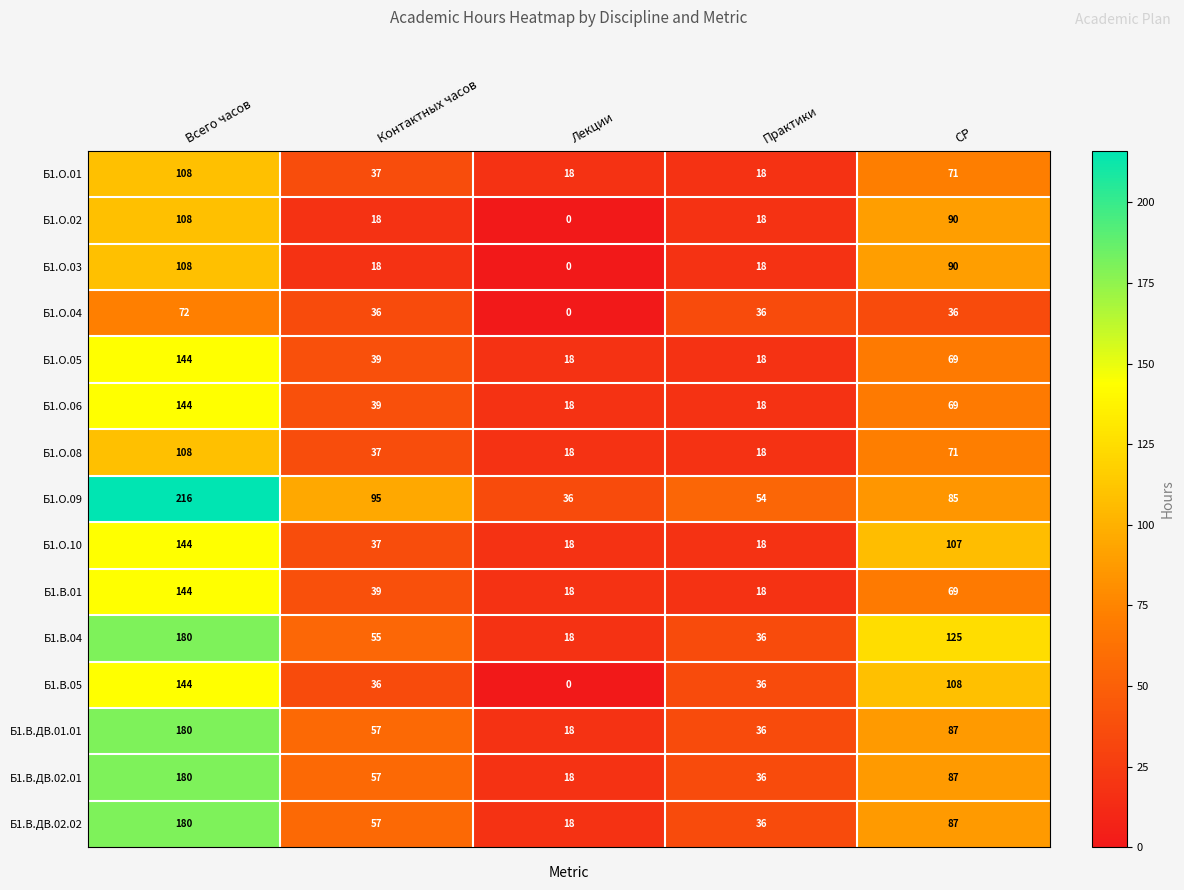

Which label corresponds to the largest value in the chart?

Всего часов